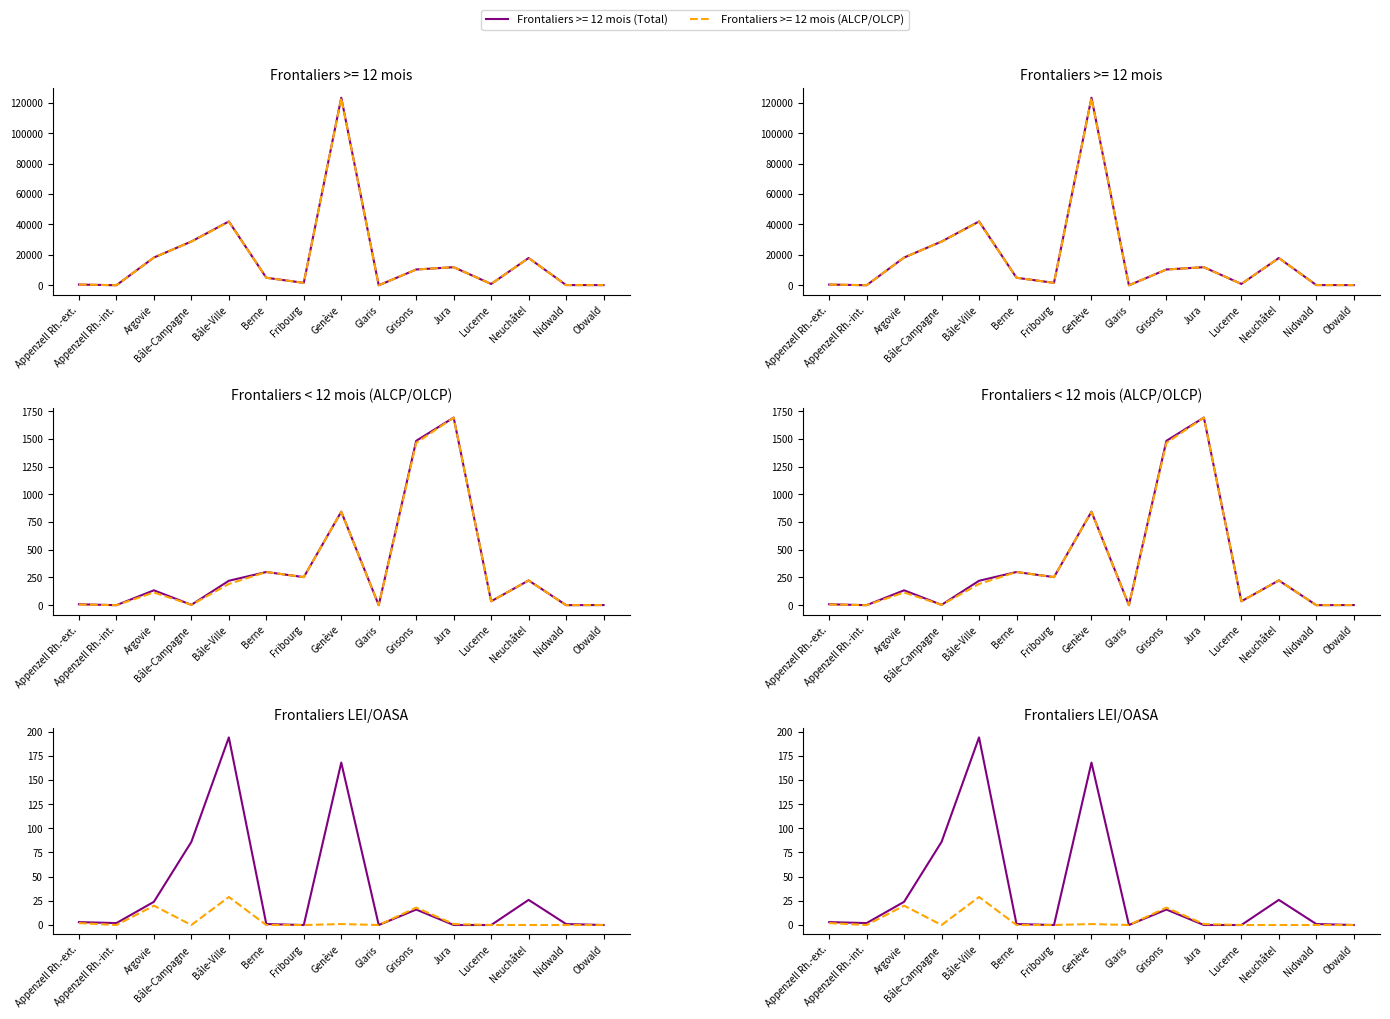

How many interior local peaks does the Frontaliers < 12 mois (LEI/OASA Total) series have?

4